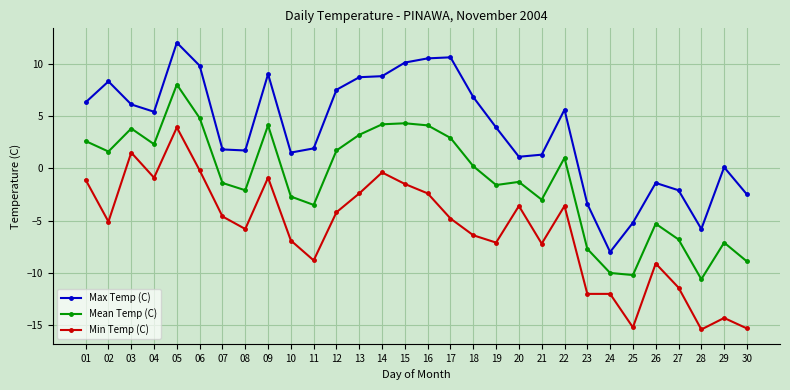

True or false: Max Temp (C) has a value of 9.0 at 09.

True